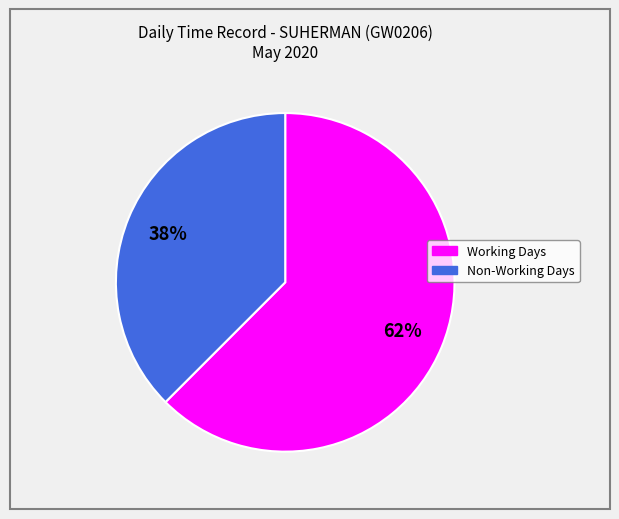

To the nearest percent, what is the average slice percentage?

50%